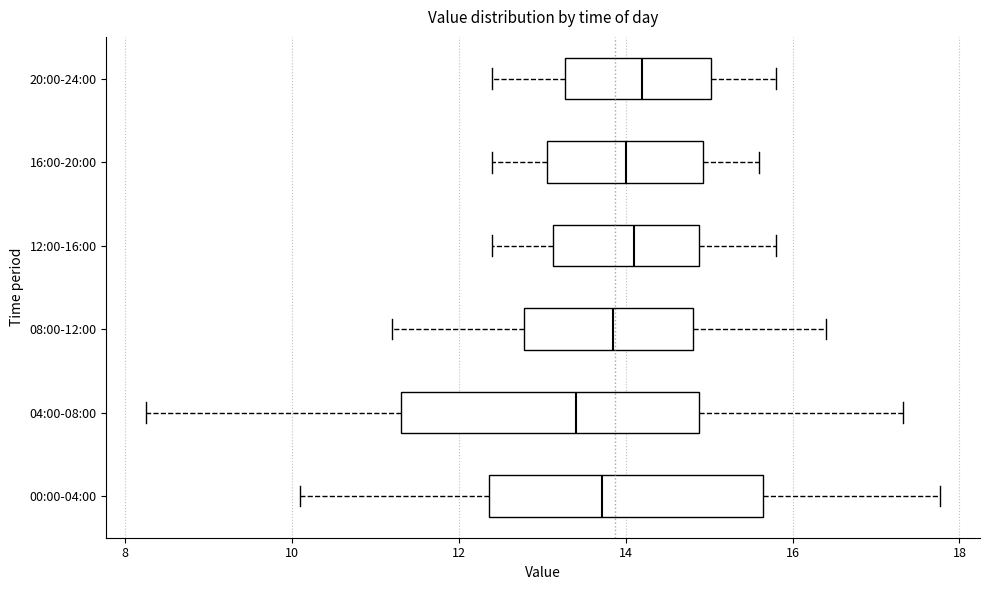

Where is the left edge of the box for 16:00-20:00 on the x-axis? The values are not printed on the chart, so give them approximately, as read against the axis.

13.0